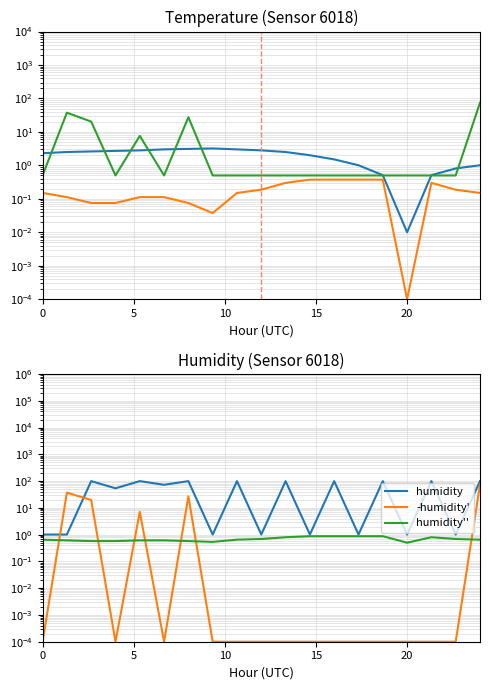

At which category does the chart reach its peak across all series?

10